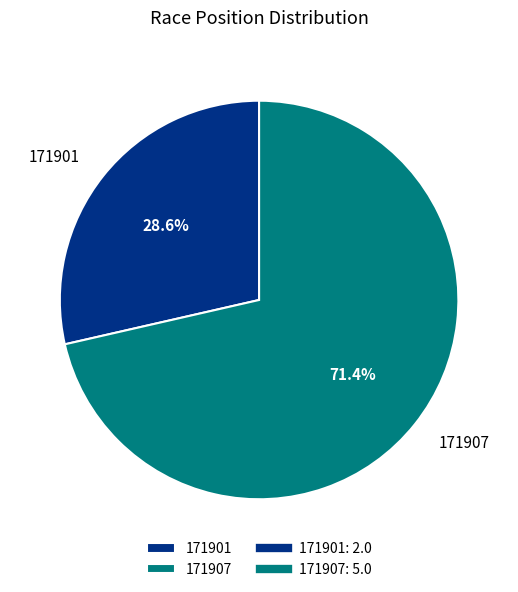

What is the ratio of the value at 171907 to the value at 171901?

2.5